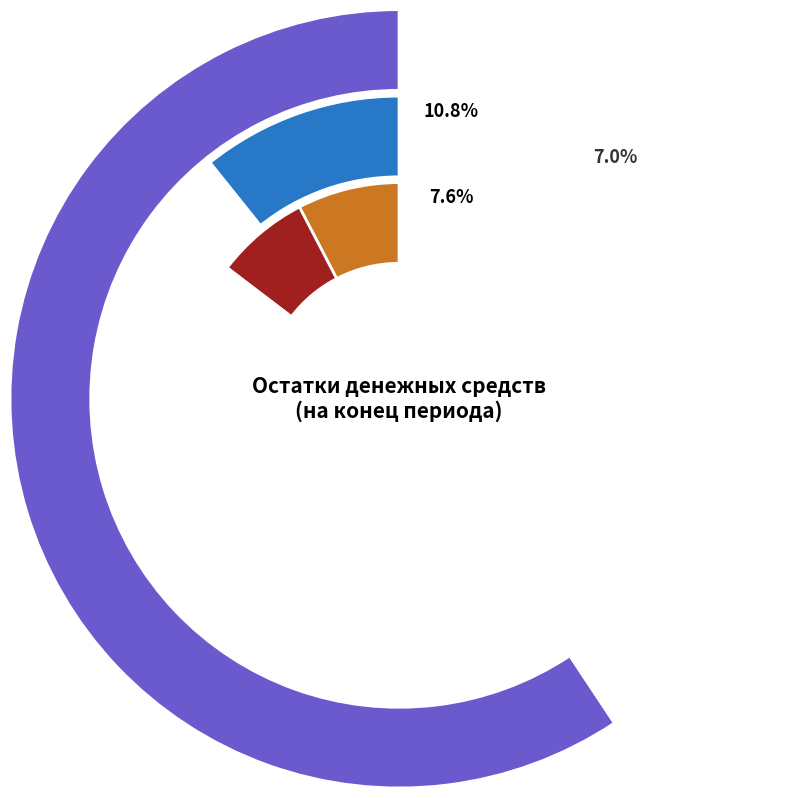

Does 20286У45850000000000 account for over 50% of the chart?

Yes